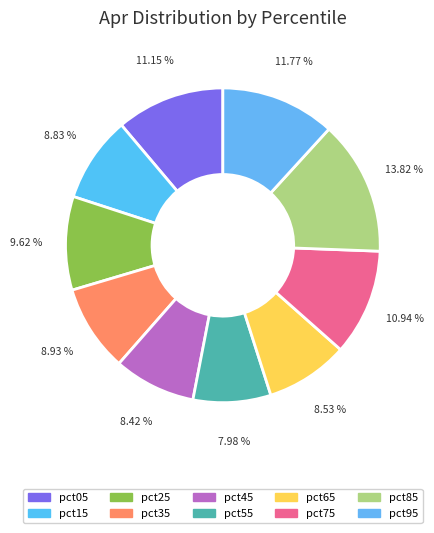

How many segments does this pie chart have?

10